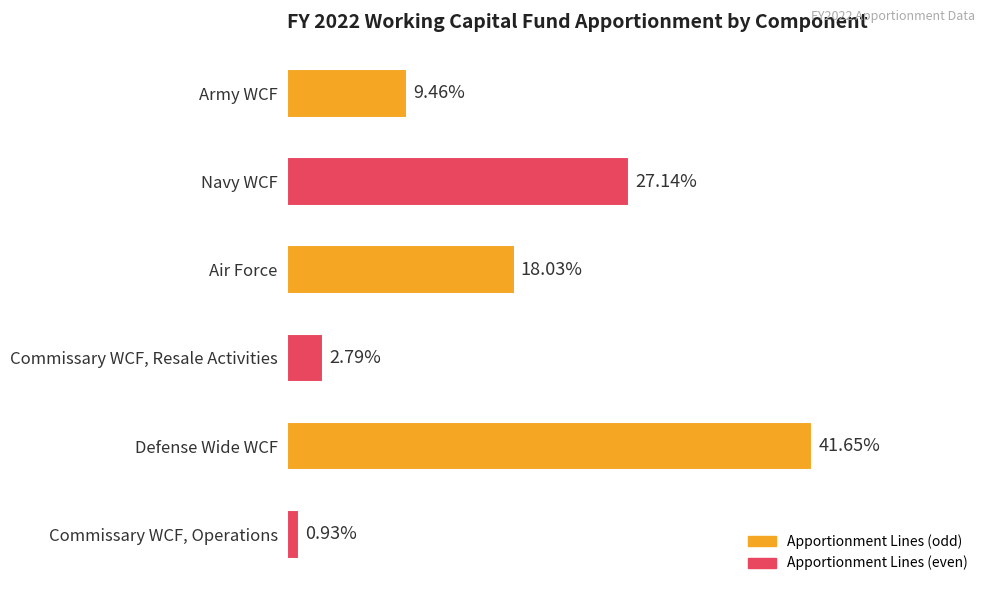

At which label is the value closest to 21?

Air Force